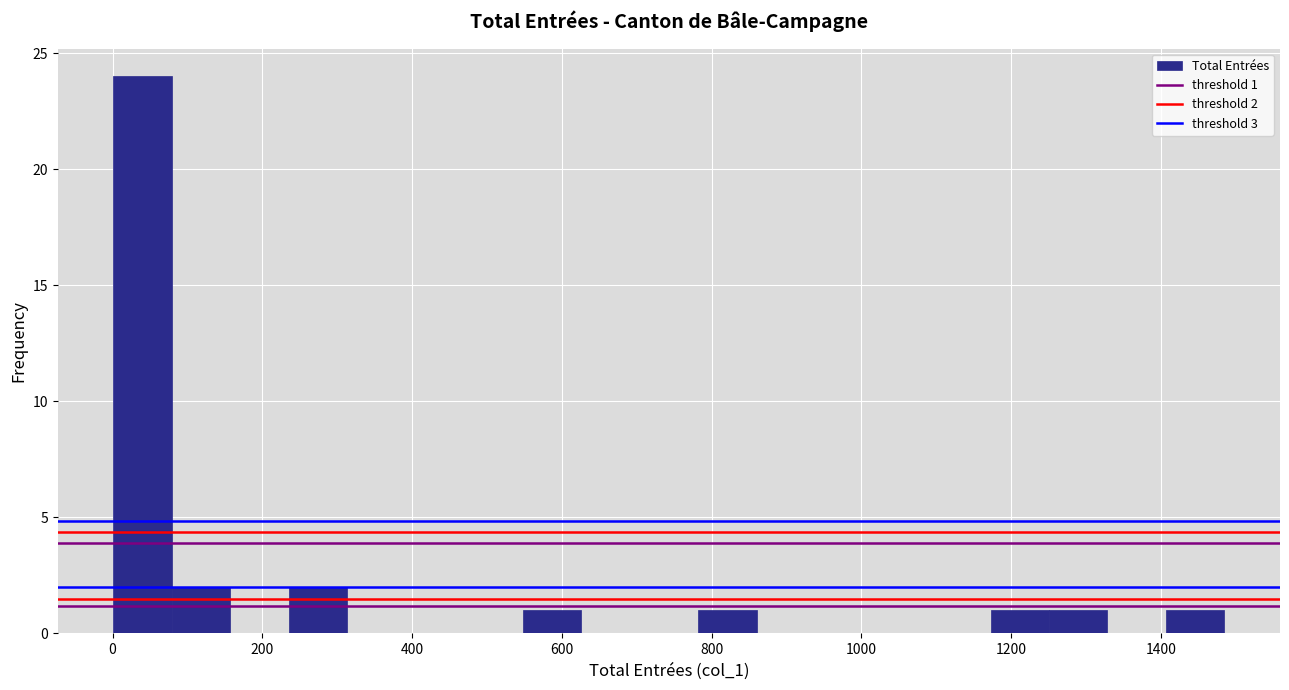

Read against the x-axis, roughly where is the centre of the tallest bar?

40